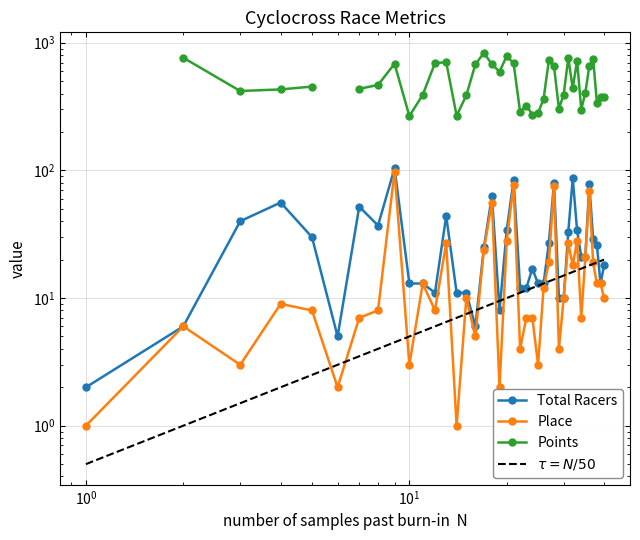

In Total Racers, how many points are higher than both neighbors (excluding endpoints)?

10